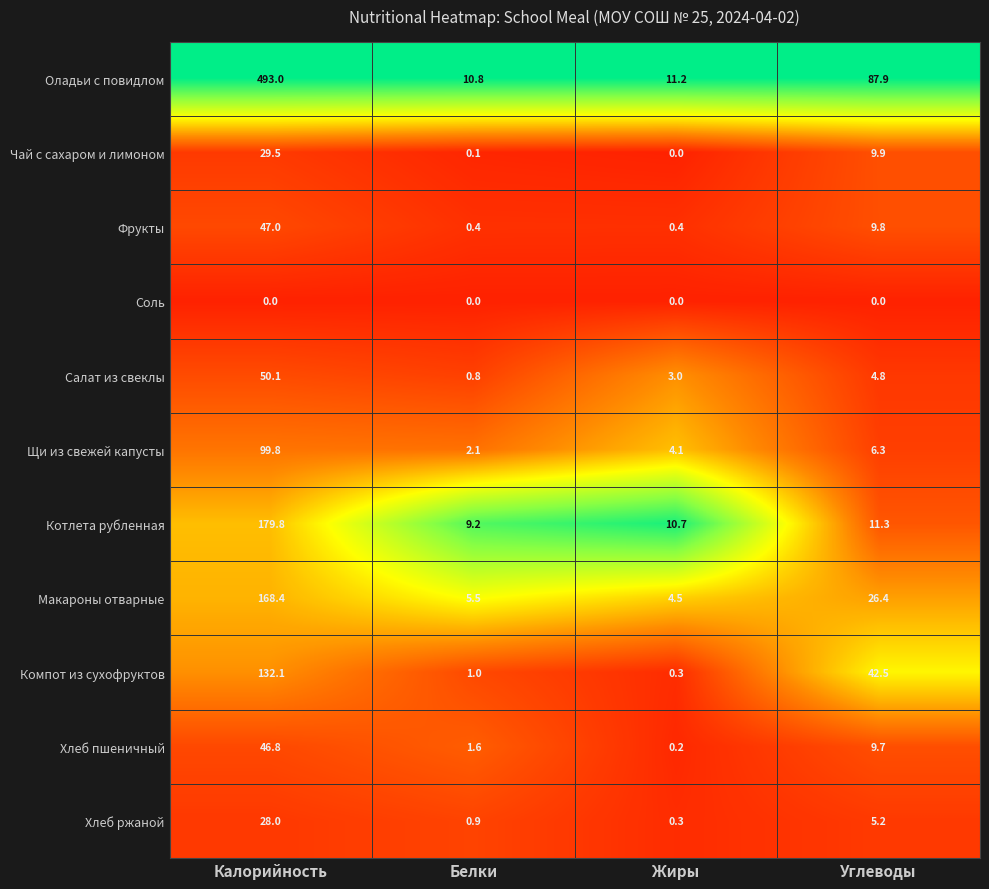

Which label corresponds to the largest value in the chart?

Калорийность